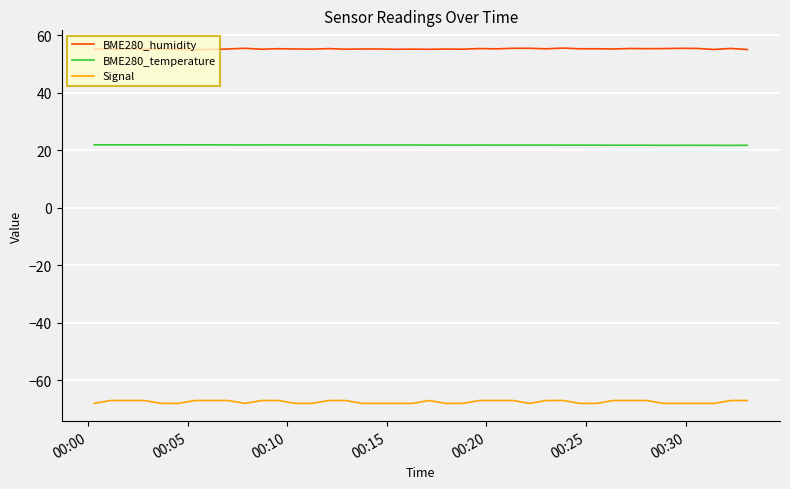

Which series has the widest spread of values?

Signal